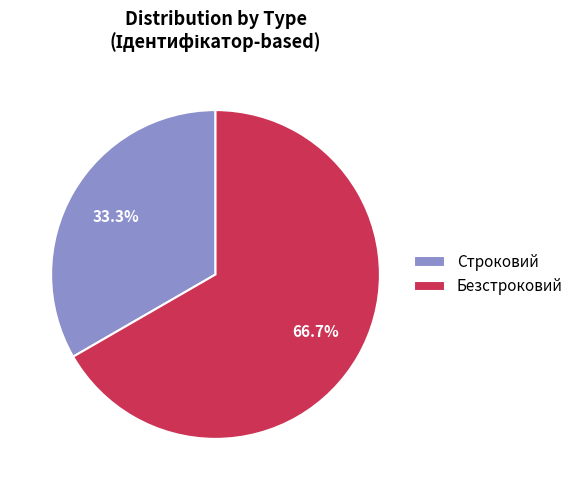

Between Безстроковий and Строковий, which is larger?

Безстроковий